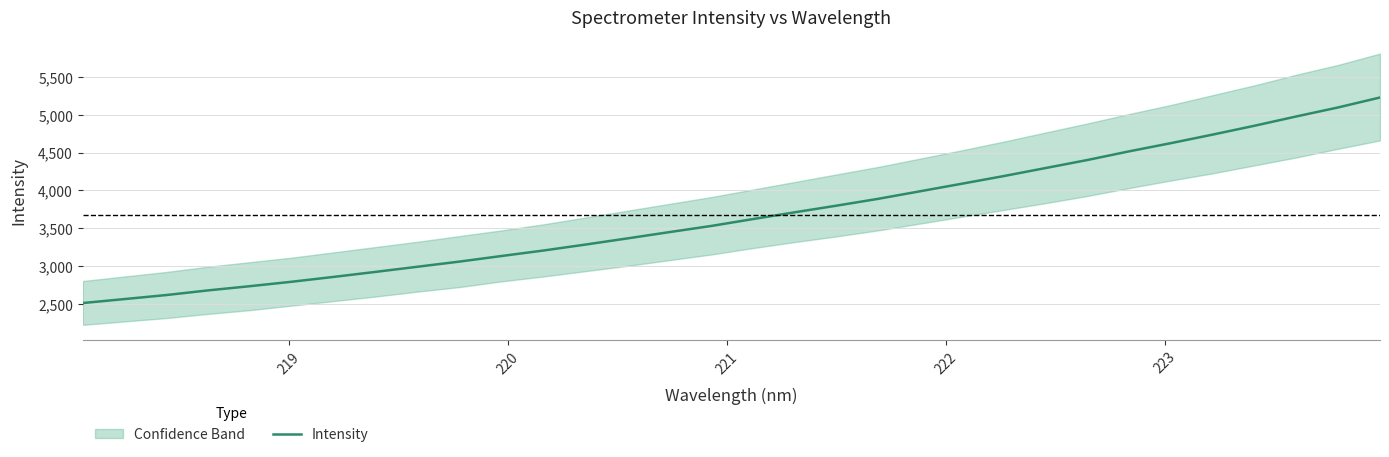

What is the difference between the maximum and minimum values?

2719.9